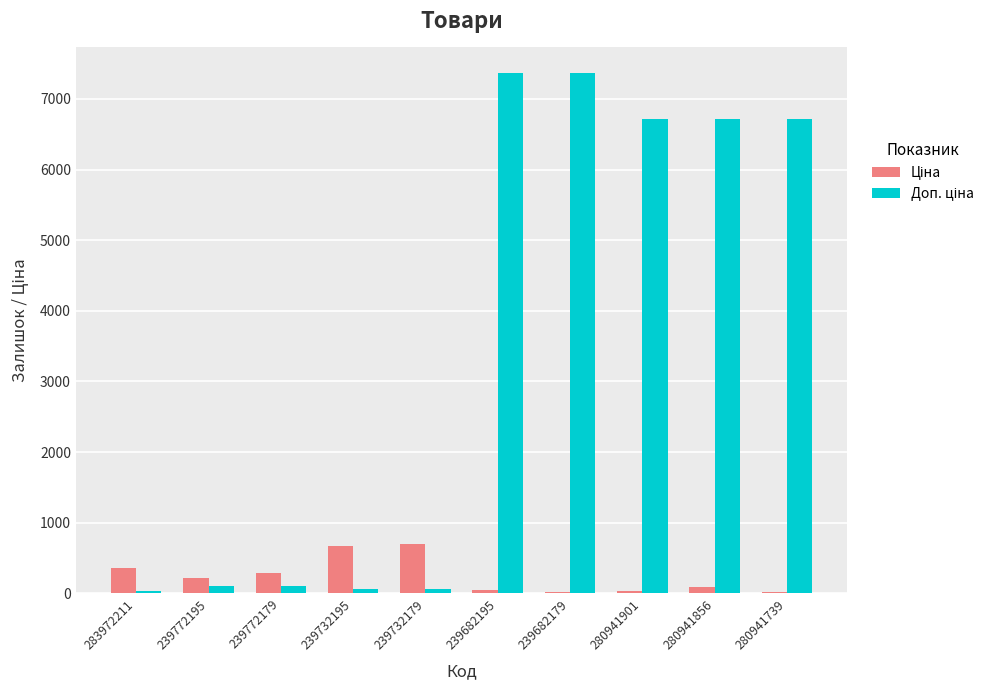

What is the maximum value shown in the chart?

7360.2